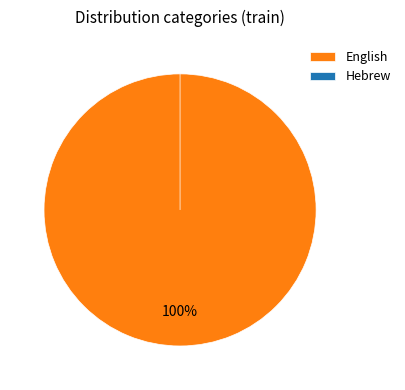

What is the smallest slice in the pie chart?

Hebrew